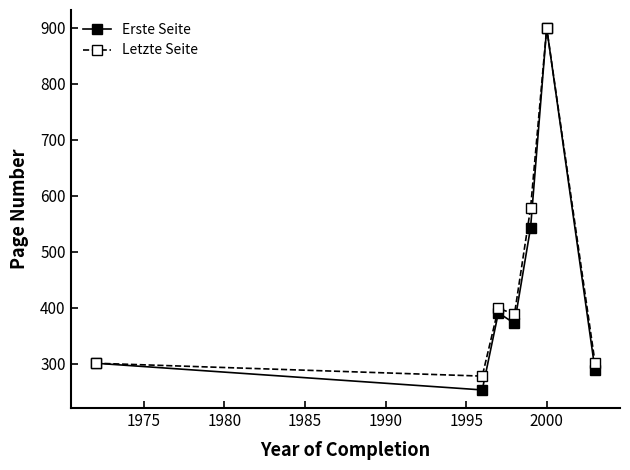

What are all the series names shown in the legend?

Erste Seite, Letzte Seite